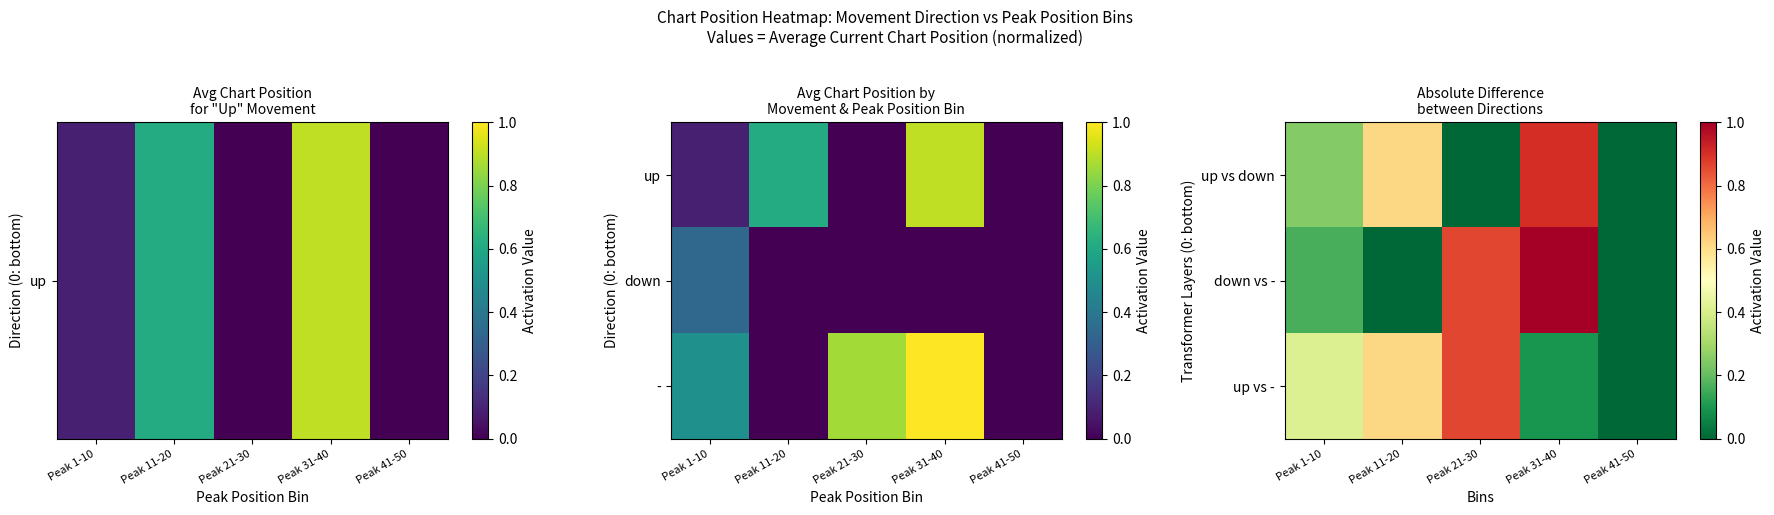

What is the total value across all series at Peak 1-10?

0.8